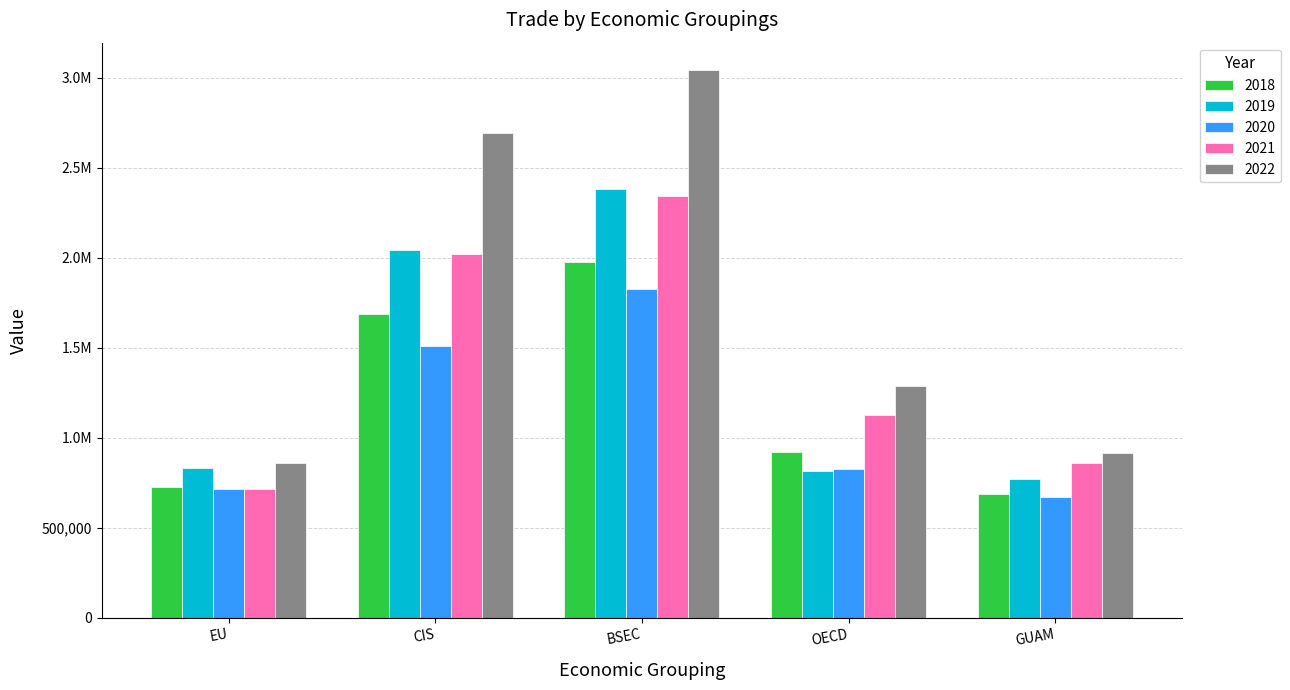

Where does the 2019 series first go above 834946?

EU